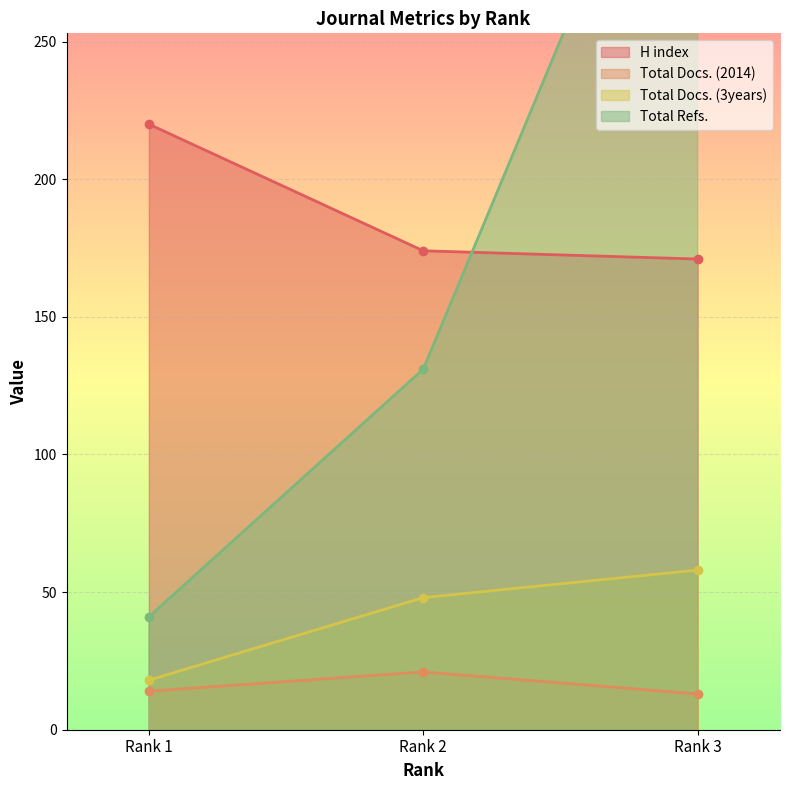

Between Rank 2 and Rank 1, which is larger?

Rank 1